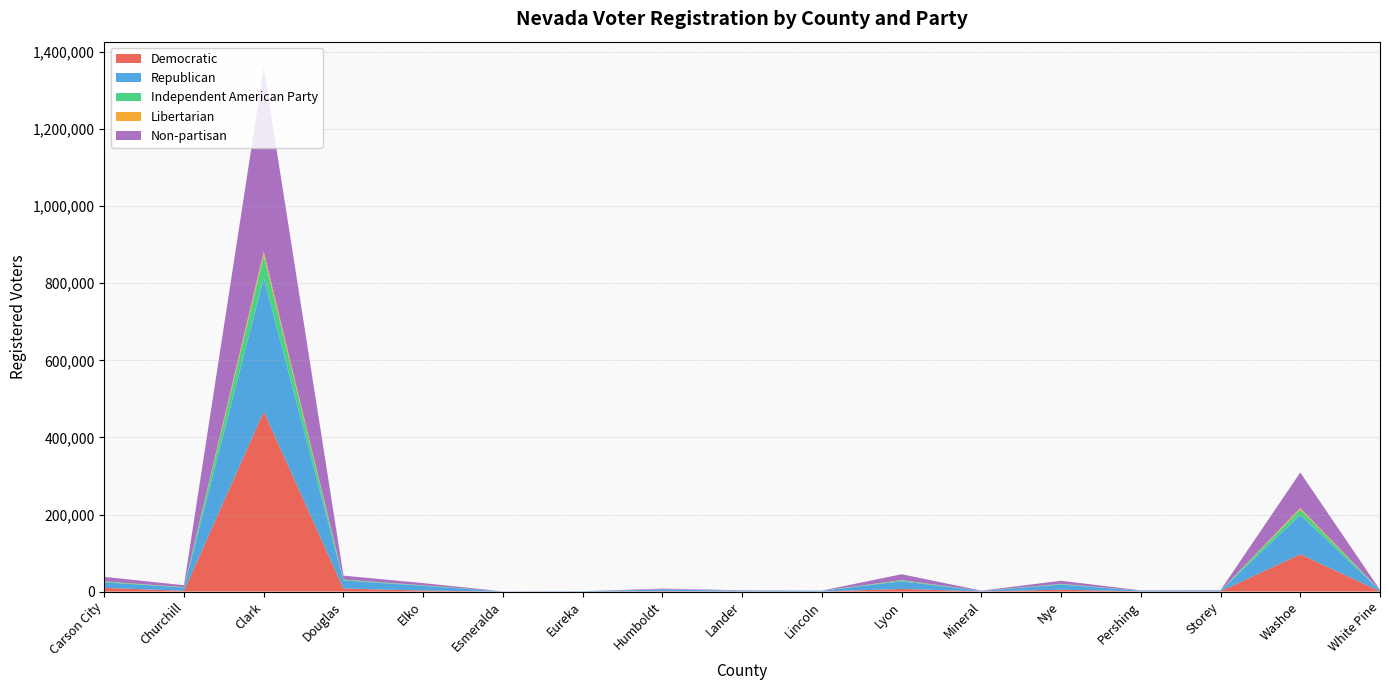

Is the value of Republican at Pershing greater than the value of Non-partisan at Clark?

No